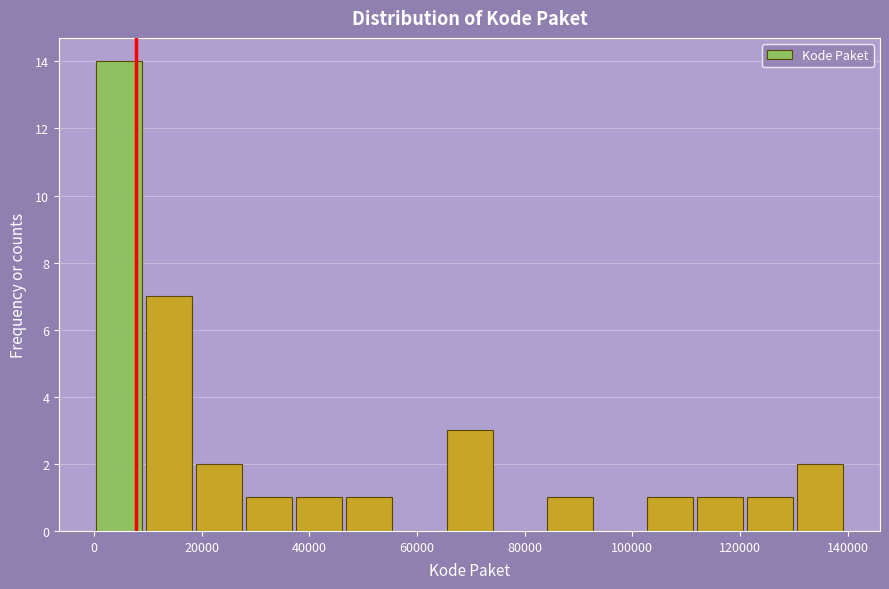

Reading left to right, transcribe this chart: for each bar, give the range it covers on the x-axis and its height. Neither the bar edges nor the heights are printed on the chart, so give them approximately, as read against the axes.

0 to 10000: 14
10000 to 20000: 7
20000 to 28000: 2
28000 to 38000: 1
38000 to 46000: 1
46000 to 56000: 1
56000 to 66000: 0
66000 to 74000: 3
74000 to 84000: 0
84000 to 94000: 1
94000 to 102000: 0
102000 to 112000: 1
112000 to 122000: 1
122000 to 130000: 1
130000 to 140000: 2